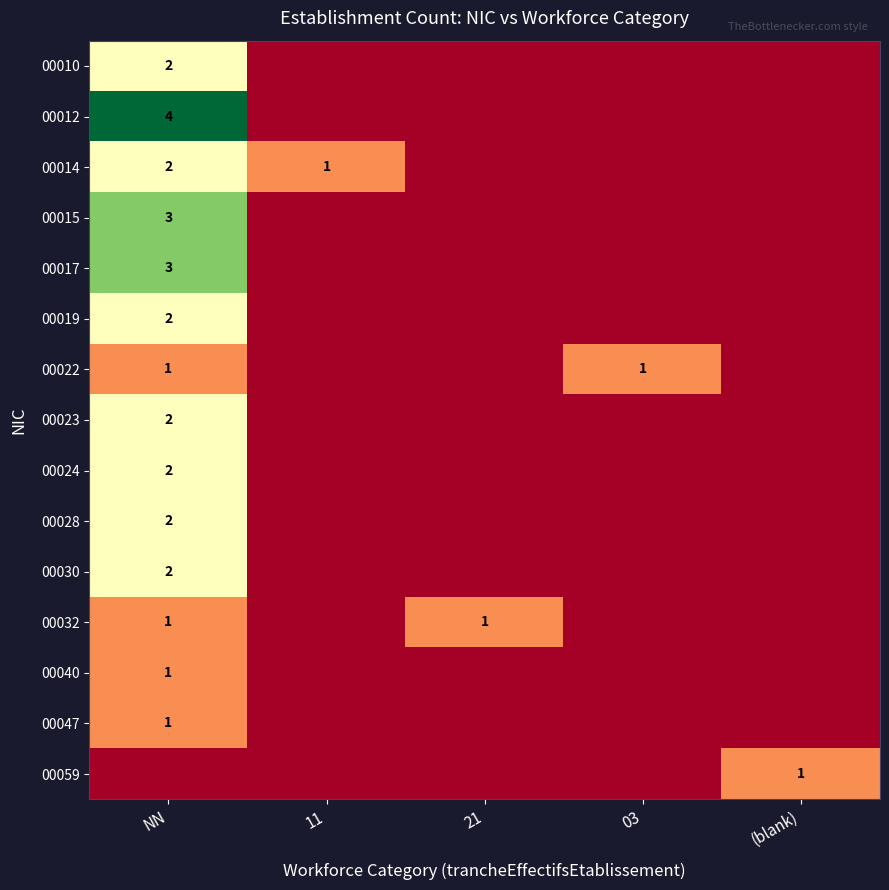

Is the value of 00017 at NN greater than the value of 00040 at NN?

Yes